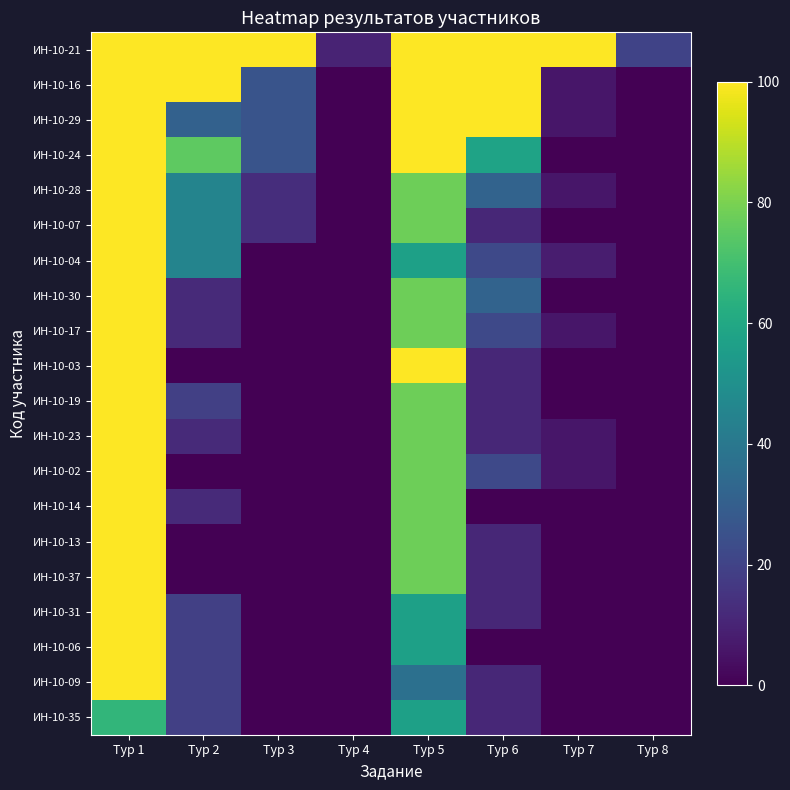

At Тур 6, list the series in order from smallest to largest.

ИН-10-14, ИН-10-06, ИН-10-07, ИН-10-03, ИН-10-19, ИН-10-23, ИН-10-13, ИН-10-37, ИН-10-31, ИН-10-09, ИН-10-35, ИН-10-04, ИН-10-17, ИН-10-02, ИН-10-28, ИН-10-30, ИН-10-24, ИН-10-21, ИН-10-16, ИН-10-29